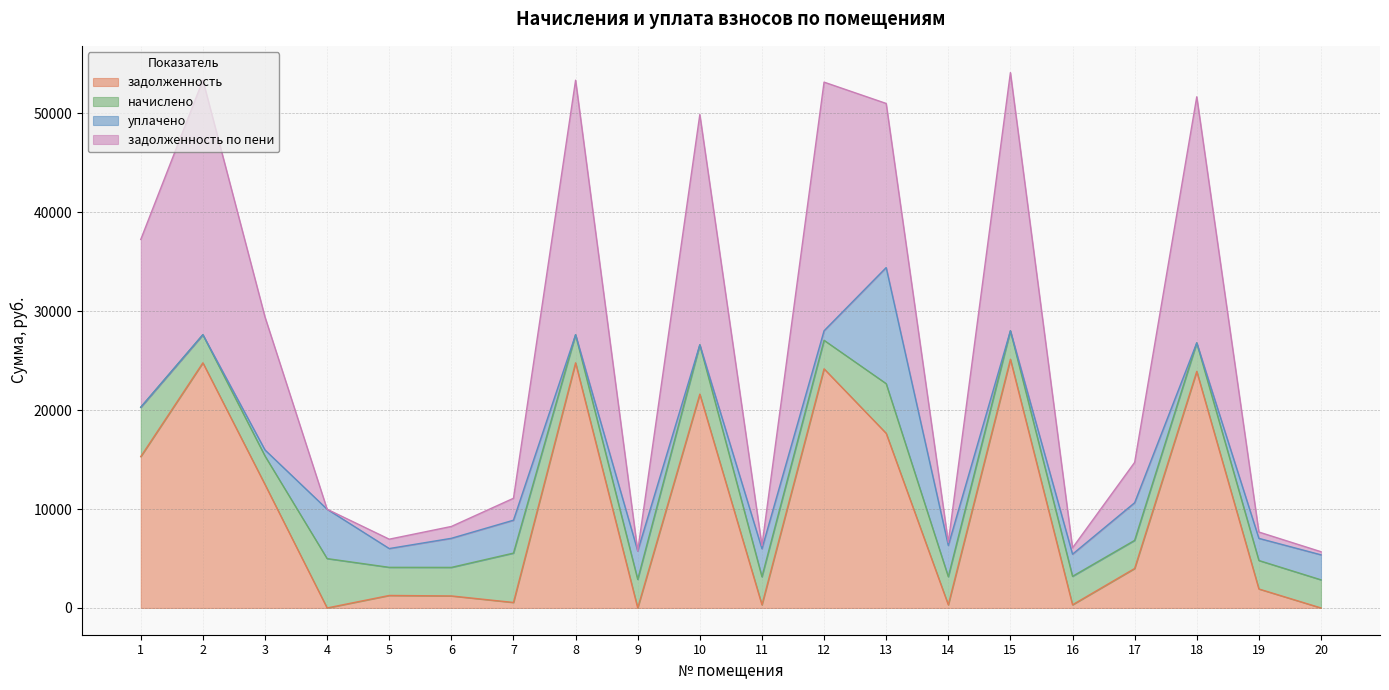

What is the maximum value for задолженность?

25137.1